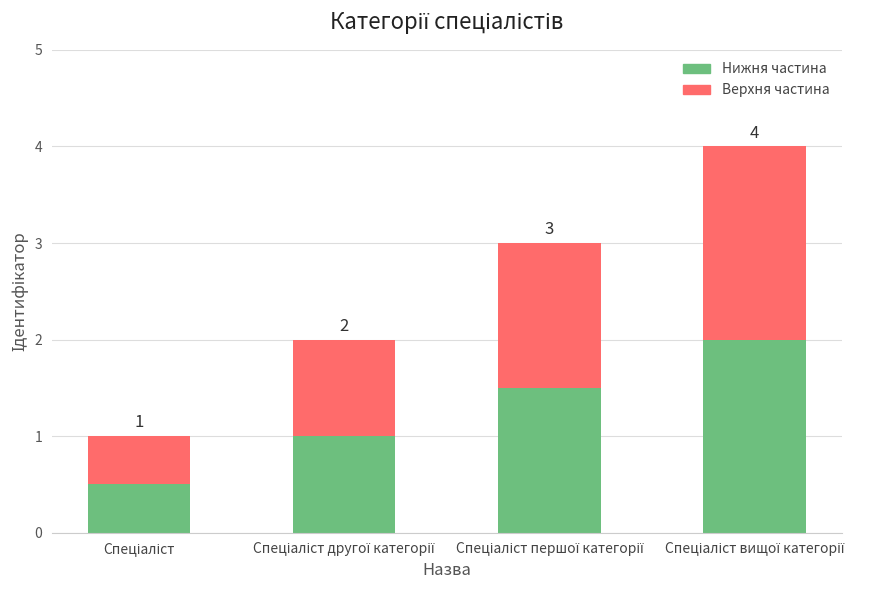

How many Нижня частина values are between 1 and 2?

3